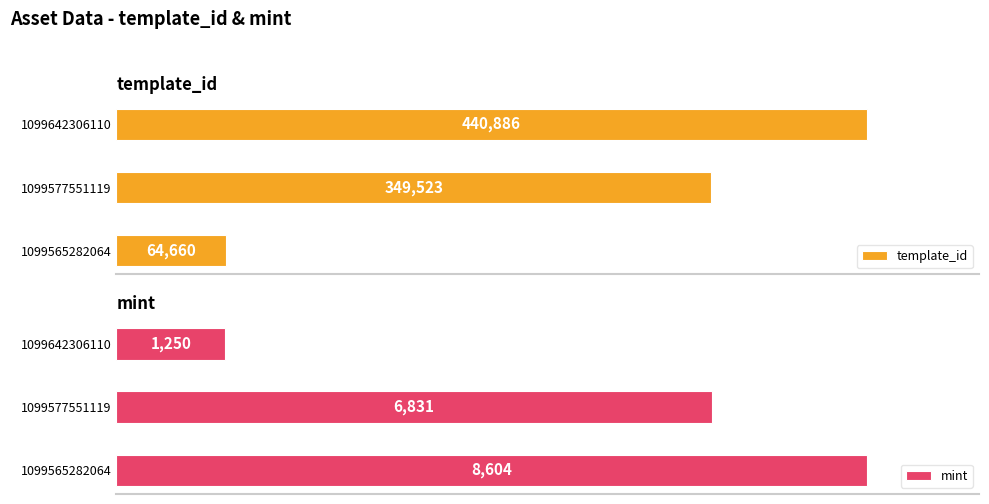

Rank the categories by template_id value from lowest to highest.

1099565282064, 1099577551119, 1099642306110